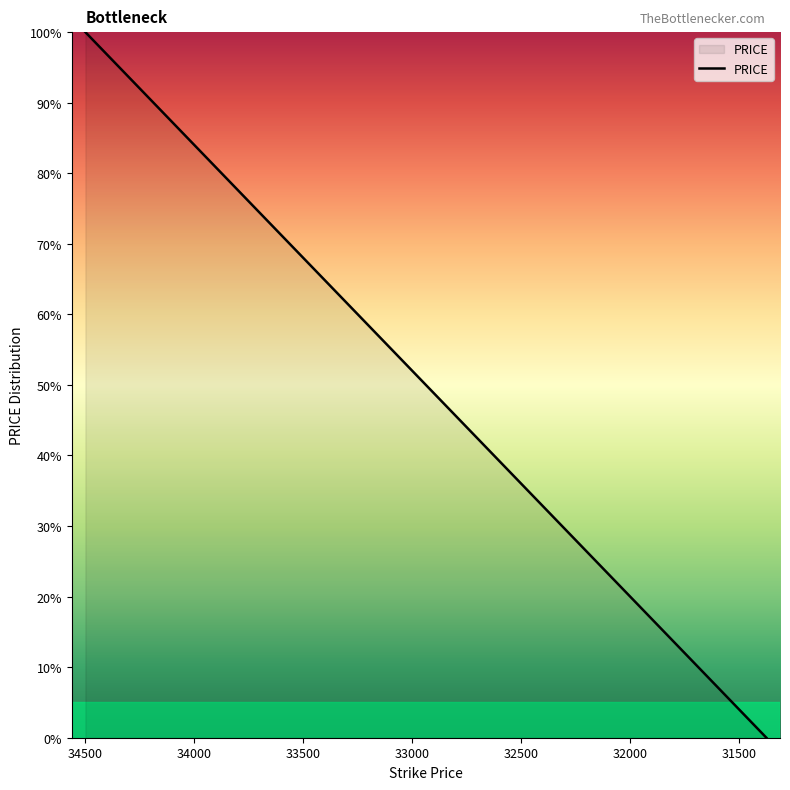

Reading left to right, what are all the values shown in this chart?

100.0	96.0	92.0	88.0	84.0	80.0	76.0	72.0	68.0	64.0	60.0	56.0	52.0	48.0	44.0	40.0	36.0	32.0	28.0	24.0	20.0	16.0	12.0	8.0	4.0	0.0